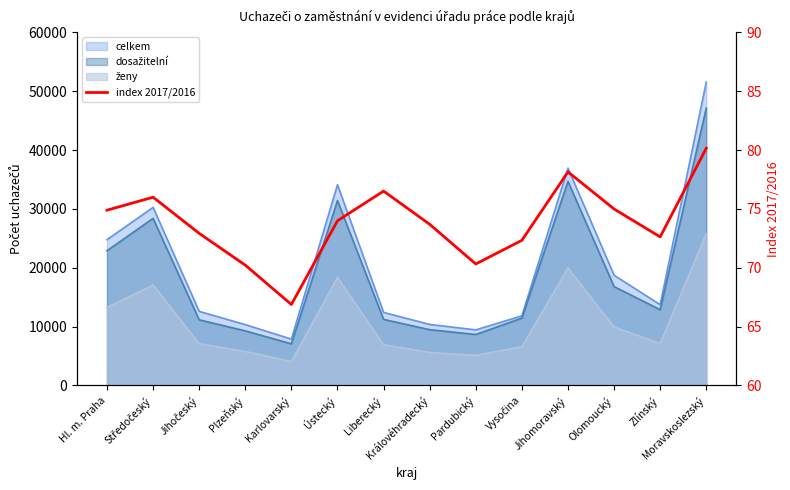

What is the difference between the values at Ústecký and Liberecký?

2.5